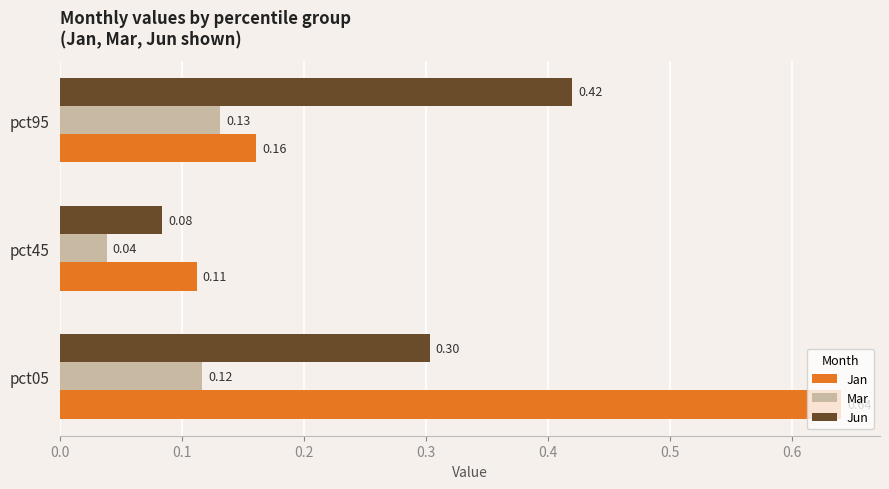

Which series changed the most between pct45 and pct95?

Jun